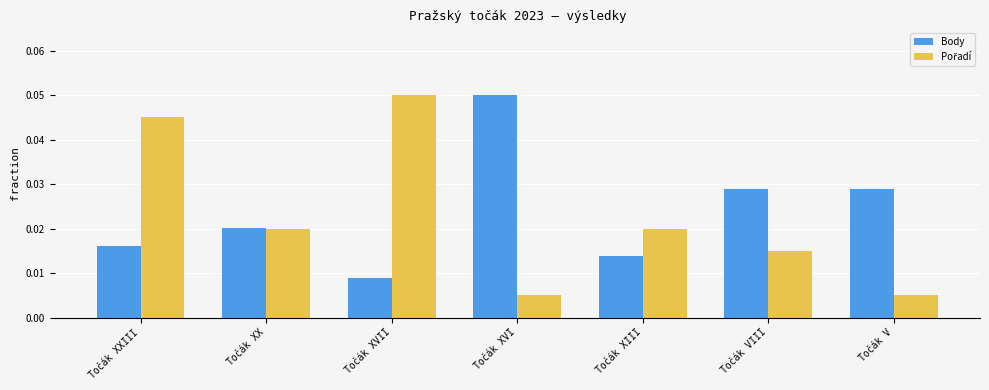

At how many categories does at least one series exceed 0?

7